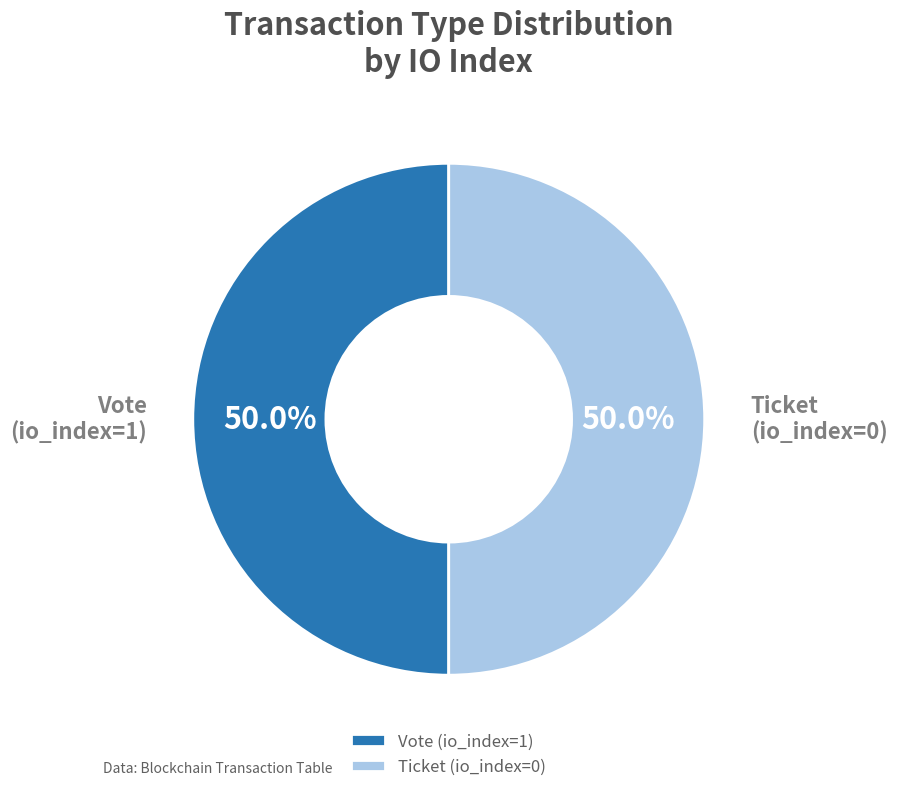

What percentage do Ticket (io_index=0) and Vote (io_index=1) together represent?

100.0%